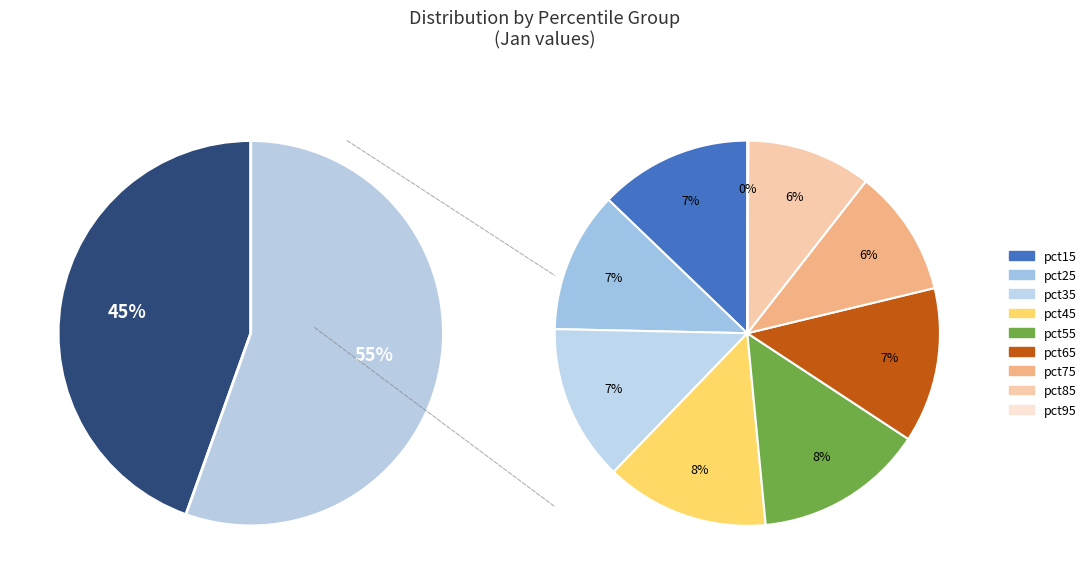

Which slice is the largest?

pct05